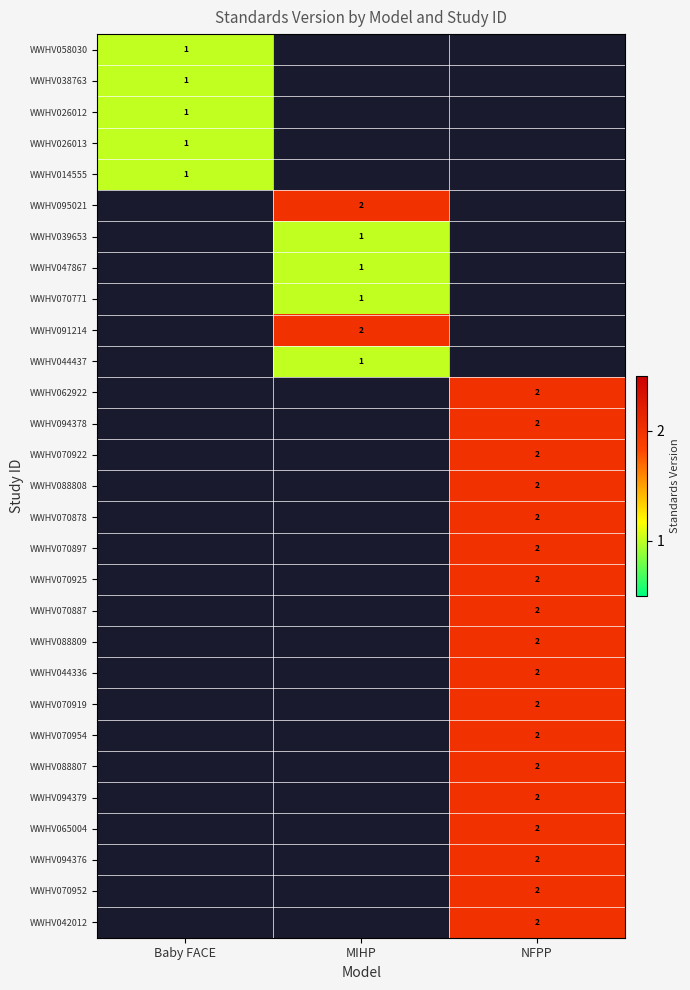

True or false: WWHV038763 has a value of 2 at Baby FACE.

False